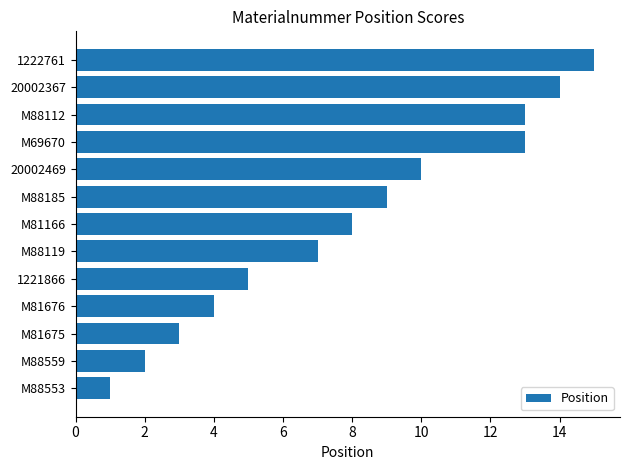

How many distinct data groups are displayed?

1